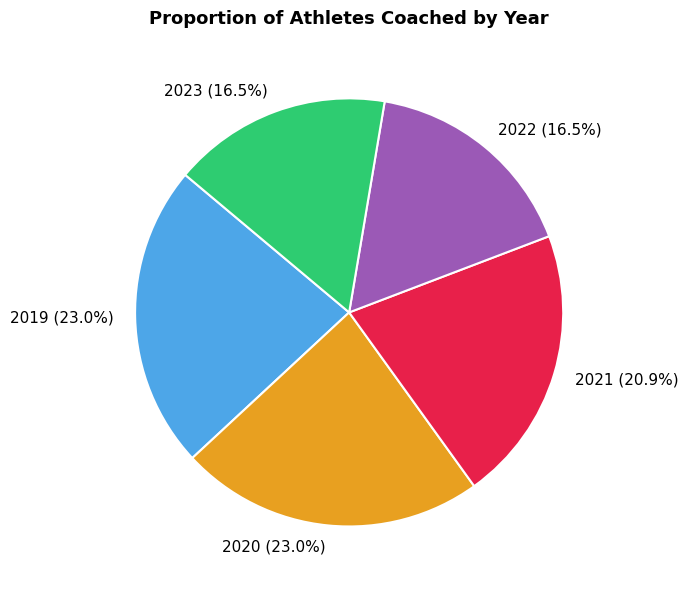

Does any single category account for the majority?

No